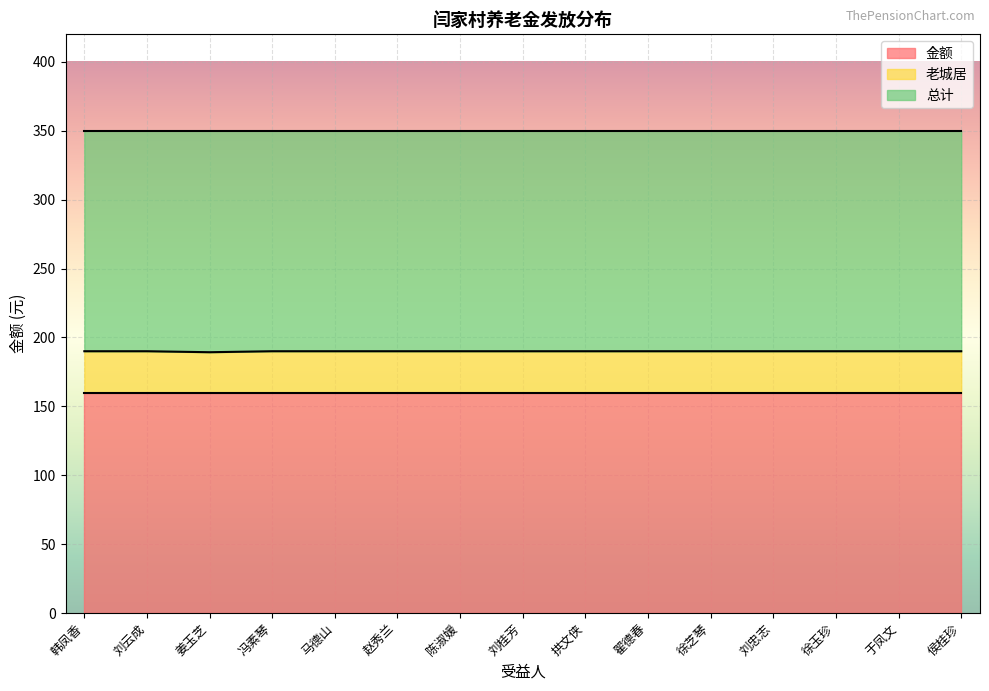

What is the label of the 2nd point from the right?

于凤文